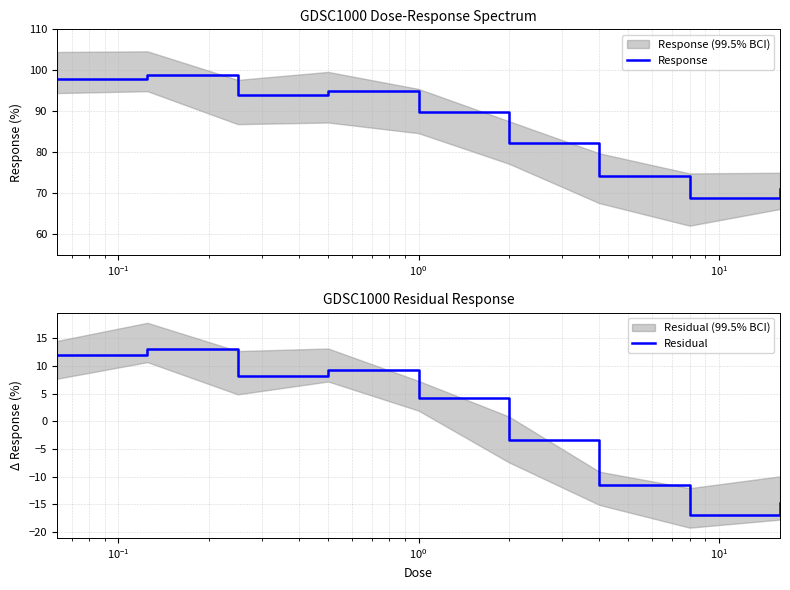

Is this an area chart (filled region under the line)?

No